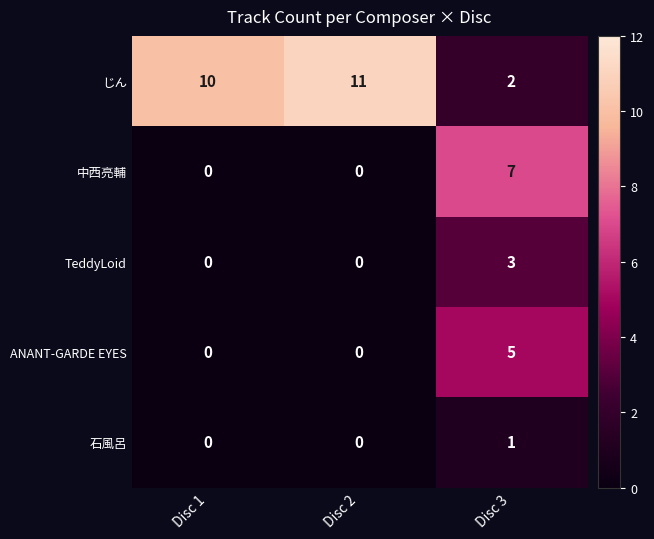

Rank the series at Disc 3 from highest to lowest value.

中西亮輔, ANANT-GARDE EYES, TeddyLoid, じん, 石風呂